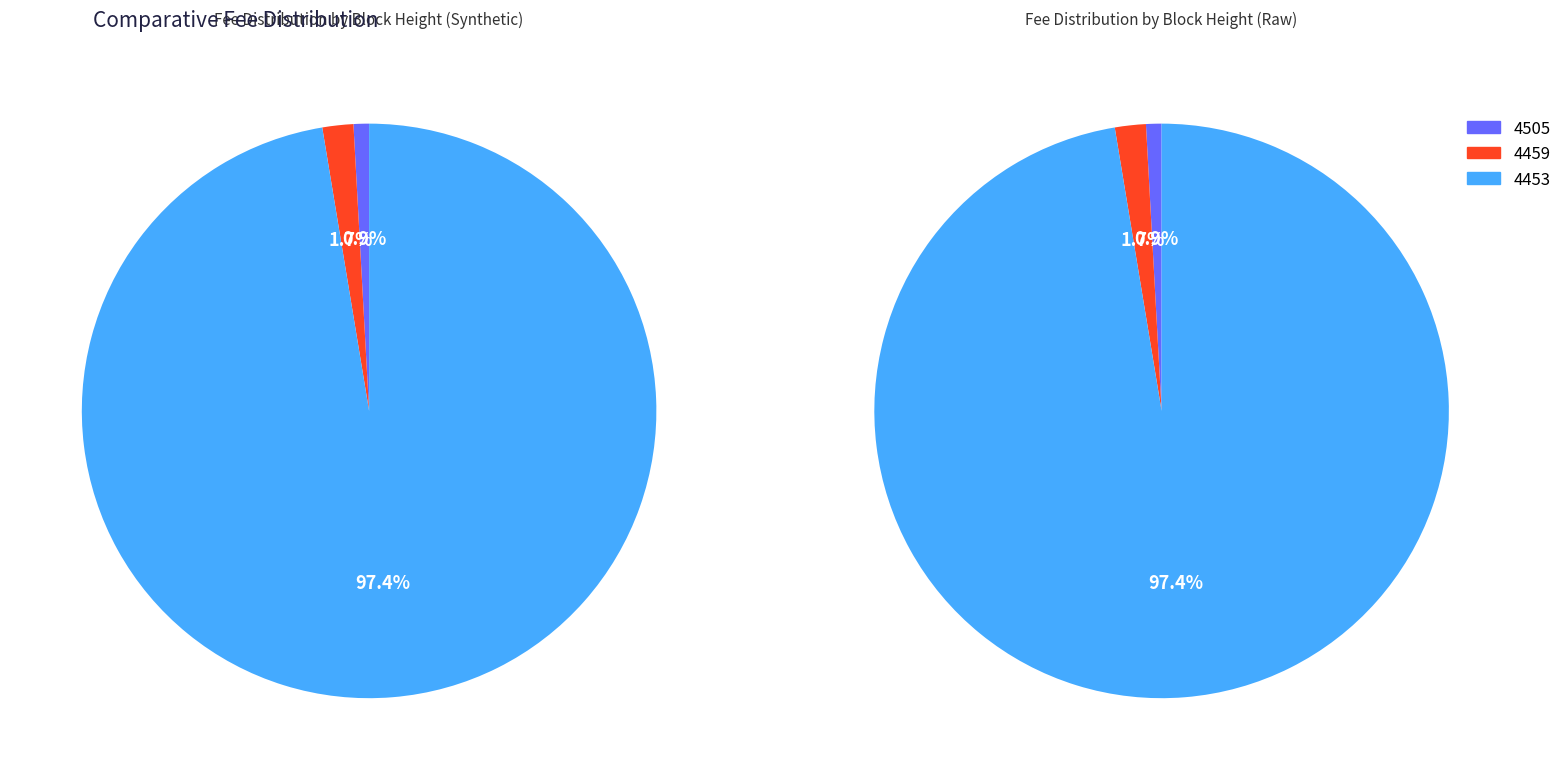

Rank the categories by value from lowest to highest.

4505, 4459, 4453